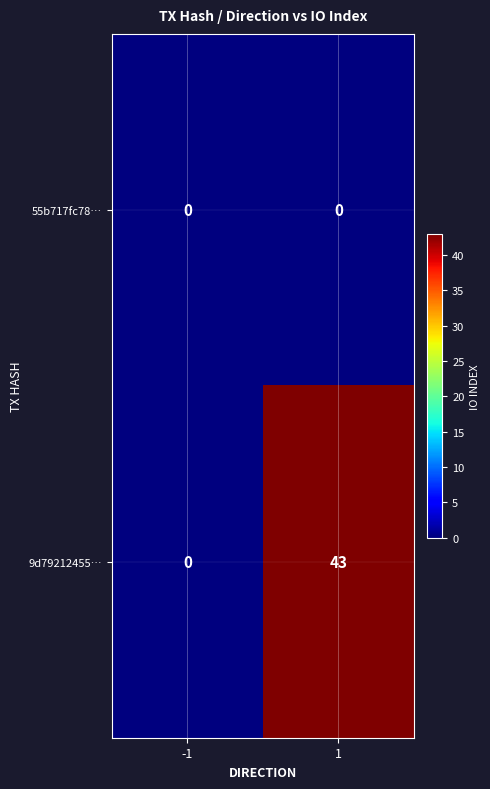

The value of 9d79212455… at 1 is 43. True or false?

True